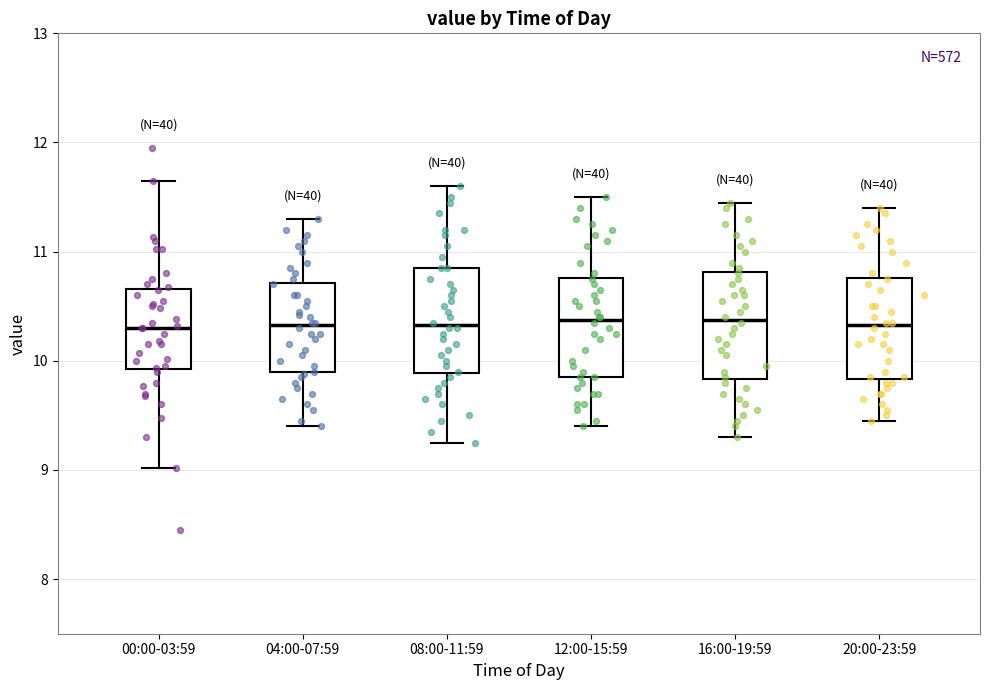

Reading left to right, transcribe this box plot: for each box, give where its median line is, the range the box spans, and where its two whiskers end, as read against the y-axis. The values are not printed on the chart, so give them approximately, as read against the axis.

00:00-03:59: median 10.3, box 9.9 to 10.7, whiskers 9.0 to 11.7
04:00-07:59: median 10.3, box 9.9 to 10.7, whiskers 9.4 to 11.3
08:00-11:59: median 10.3, box 9.9 to 10.9, whiskers 9.3 to 11.6
12:00-15:59: median 10.4, box 9.9 to 10.8, whiskers 9.4 to 11.5
16:00-19:59: median 10.4, box 9.8 to 10.8, whiskers 9.3 to 11.5
20:00-23:59: median 10.3, box 9.8 to 10.8, whiskers 9.5 to 11.4